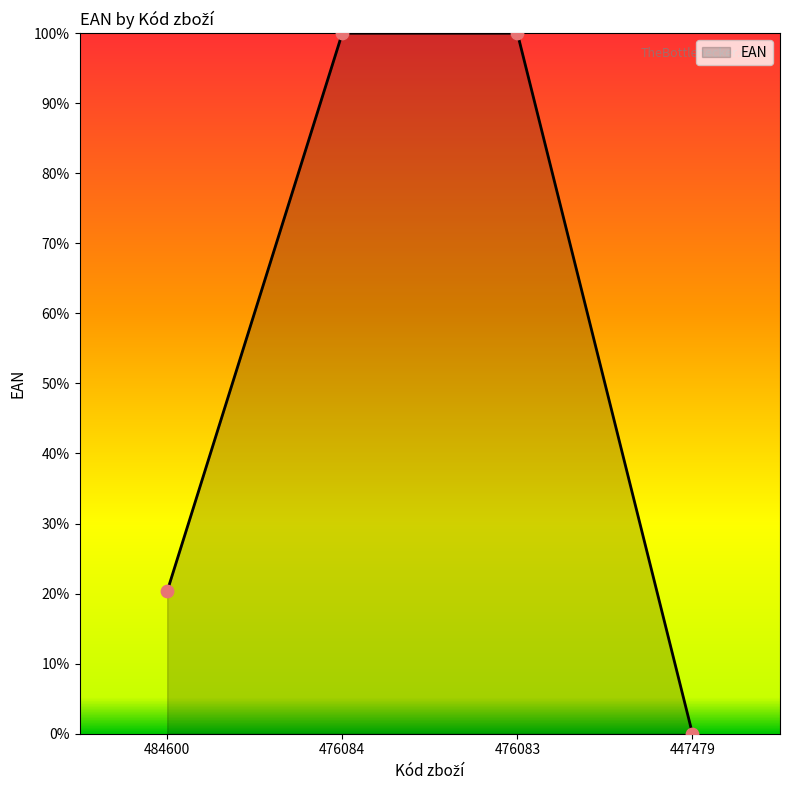

Between 476084 and 447479, which is larger?

476084